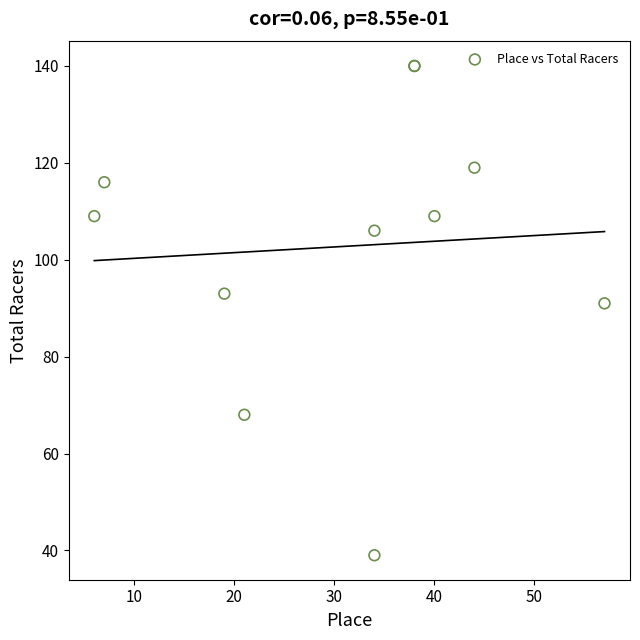

What Y value in the scatter plot is closest to 89?

91